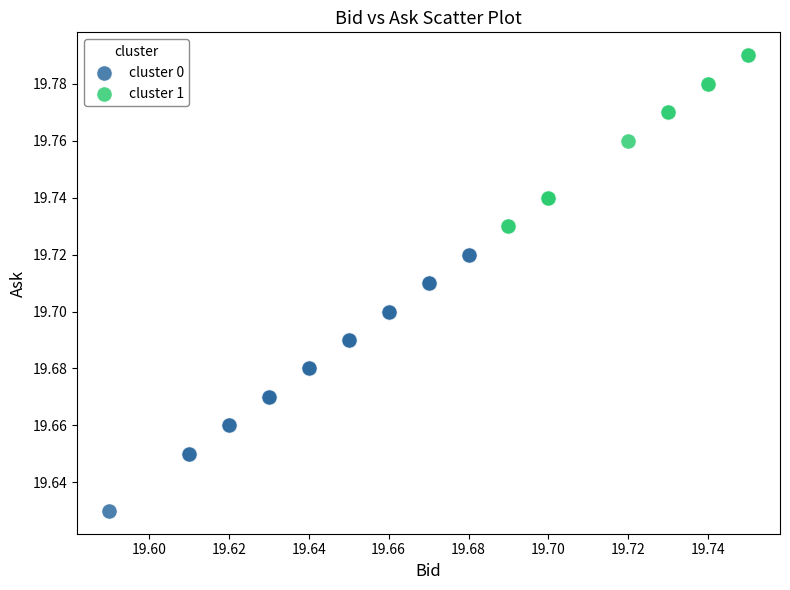

What are all the series names shown in the legend?

cluster 0, cluster 1